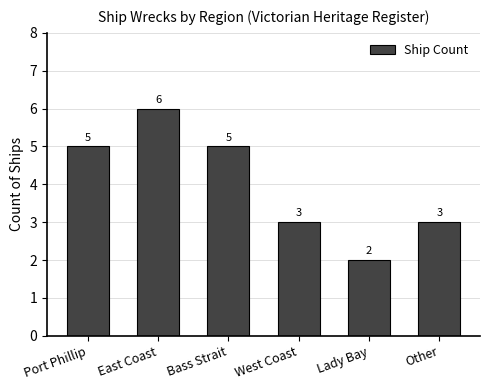

Reading left to right, list all the values displayed in this chart.

5	6	5	3	2	3